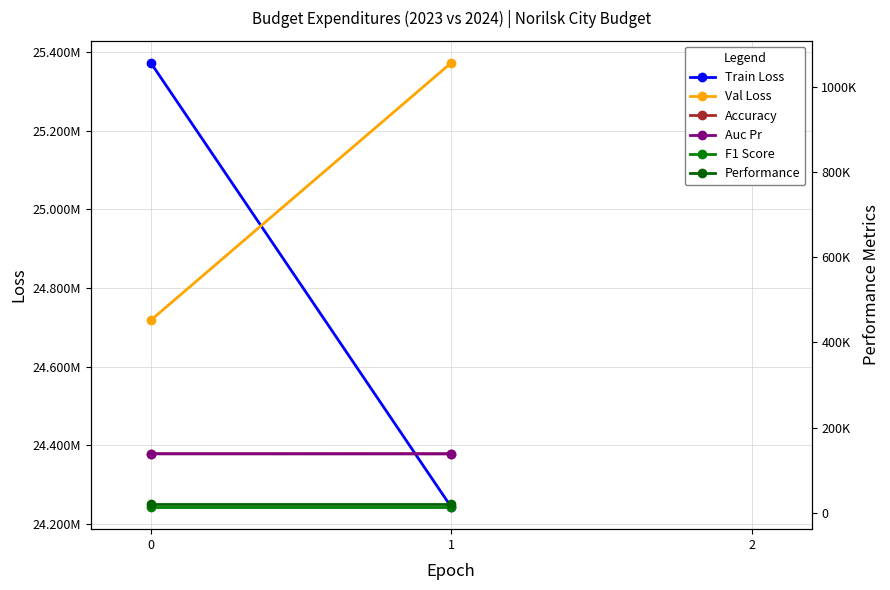

What is the maximum value for Train Loss?

25372925.6